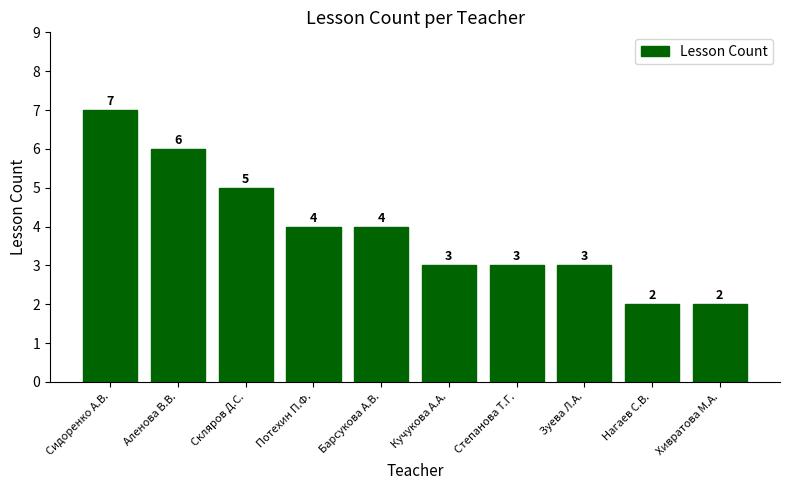

What position from the right is Нагаев С.В.?

2